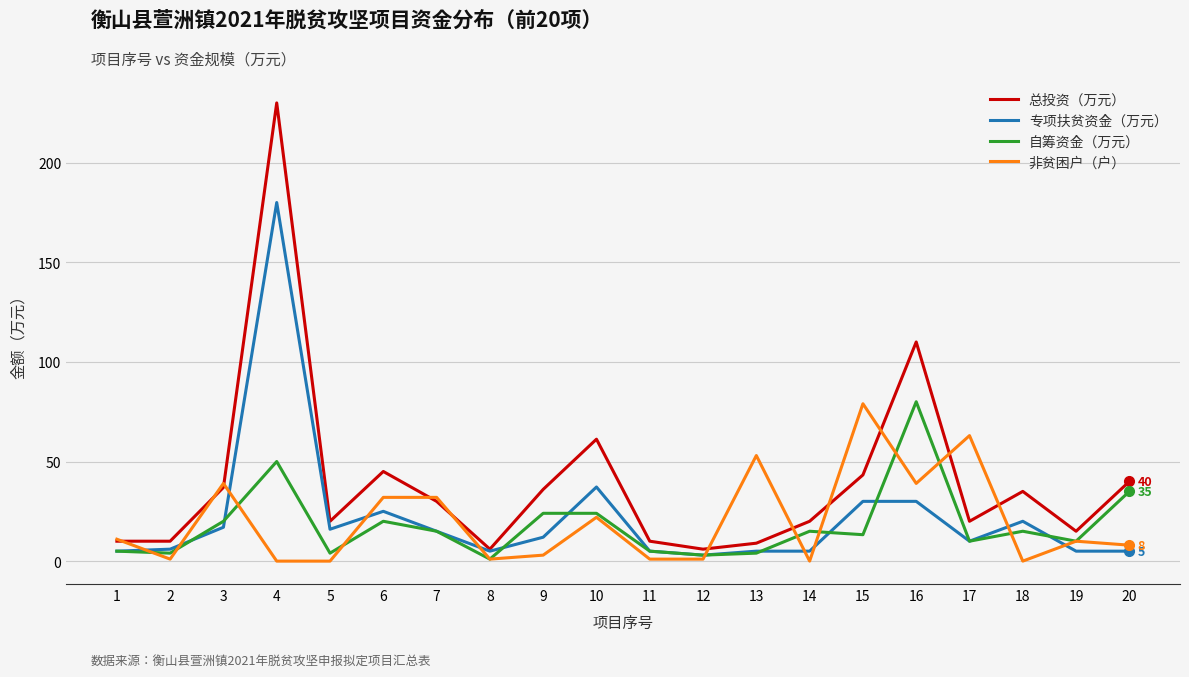

At which category does 非贫困户（户） reach its first local peak?

3